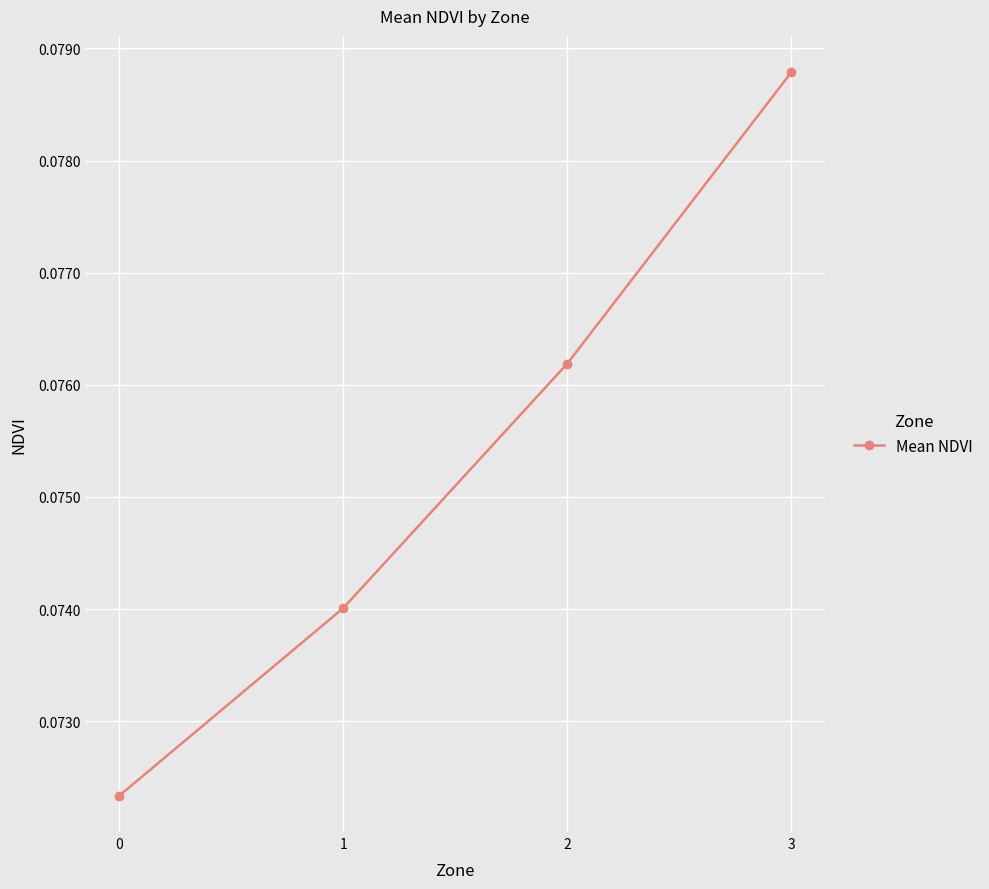

The value at 2 is 0.0. True or false?

False